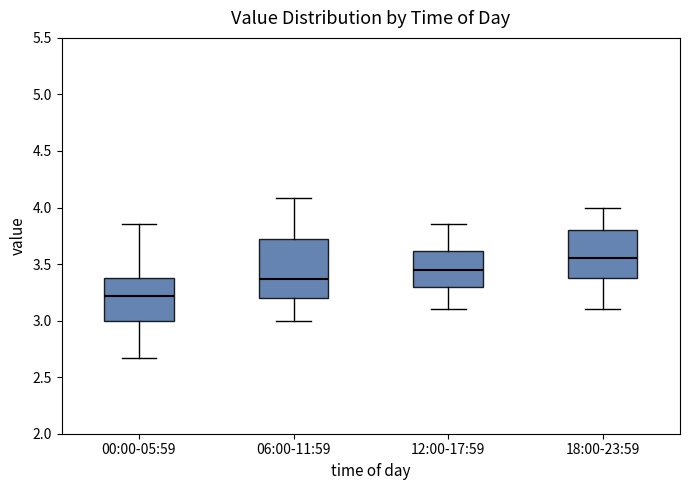

Which box is the tallest, from its lower edge to its upper edge?

06:00-11:59